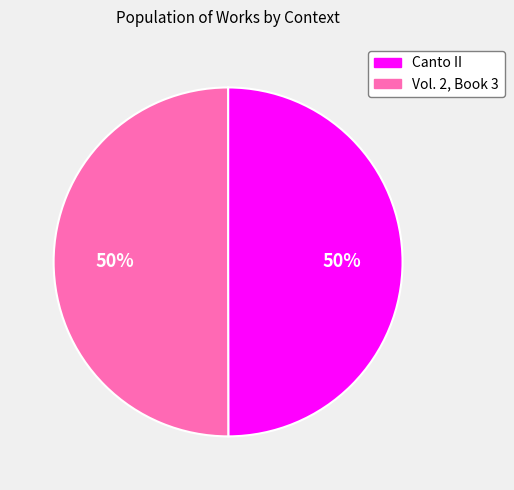

Do Vol. 2, Book 3 and Canto II together represent more than half of the pie?

Yes